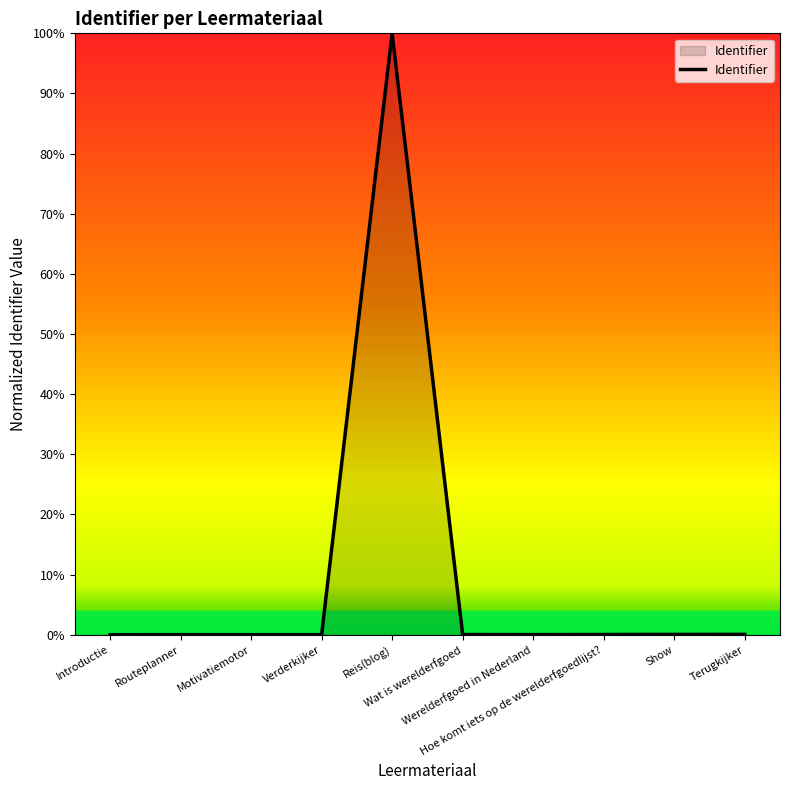

What is the difference between the maximum and minimum values?

100.0